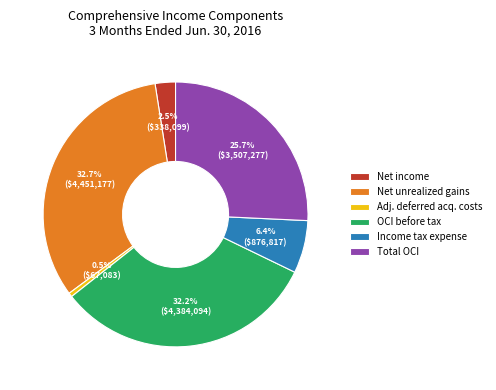

What is the ratio of the value at Net income to the value at Adj. deferred acq. costs?

5.0